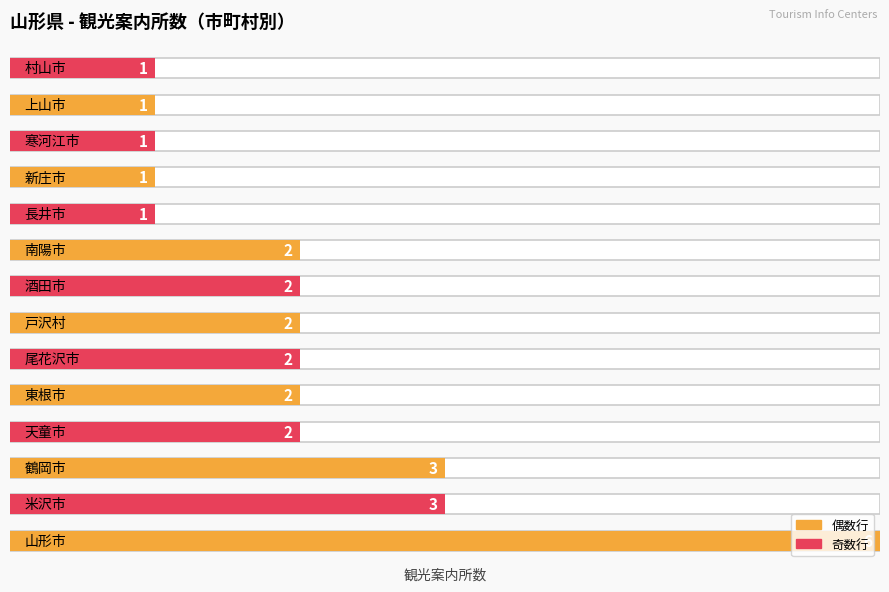

The chart shows a value of 1 at 上山市. True or false?

False